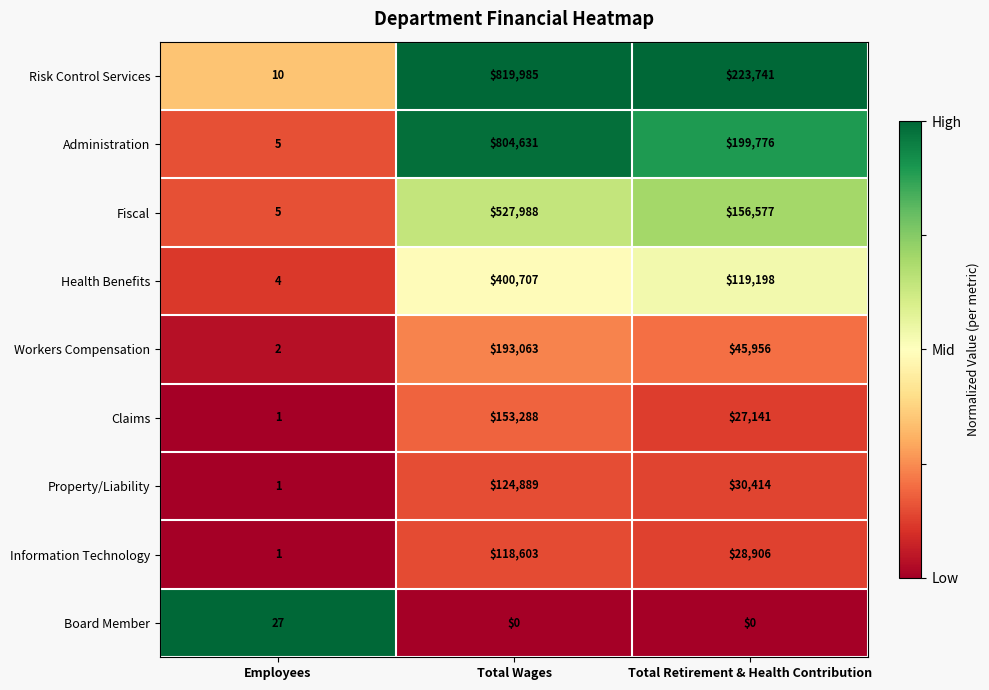

True or false: Workers Compensation has a value of 2 at Employees.

True